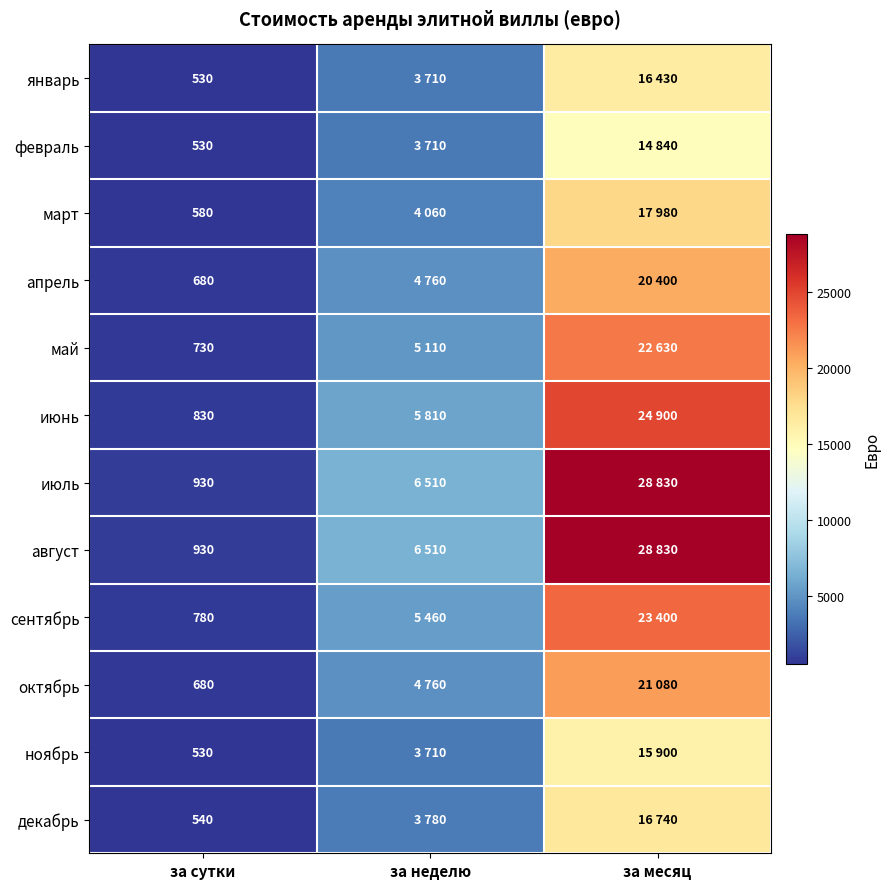

What is the total value across all series at за сутки?

8270